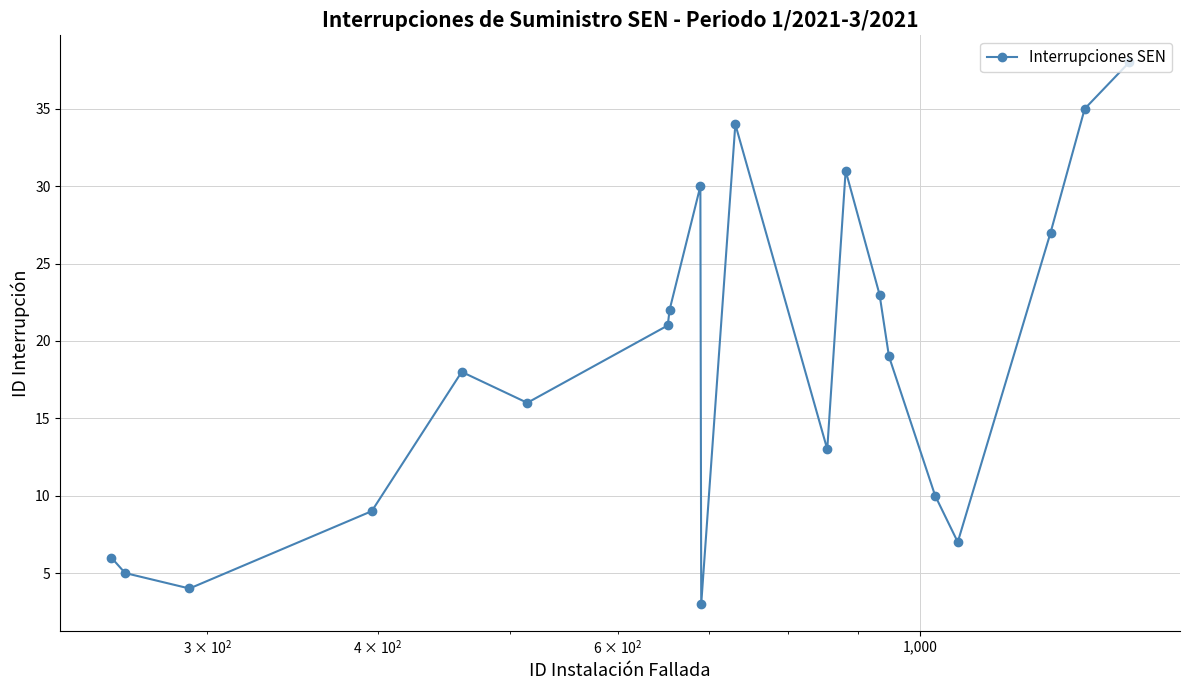

How many points are higher than both their immediate neighbors (excluding endpoints)?

4